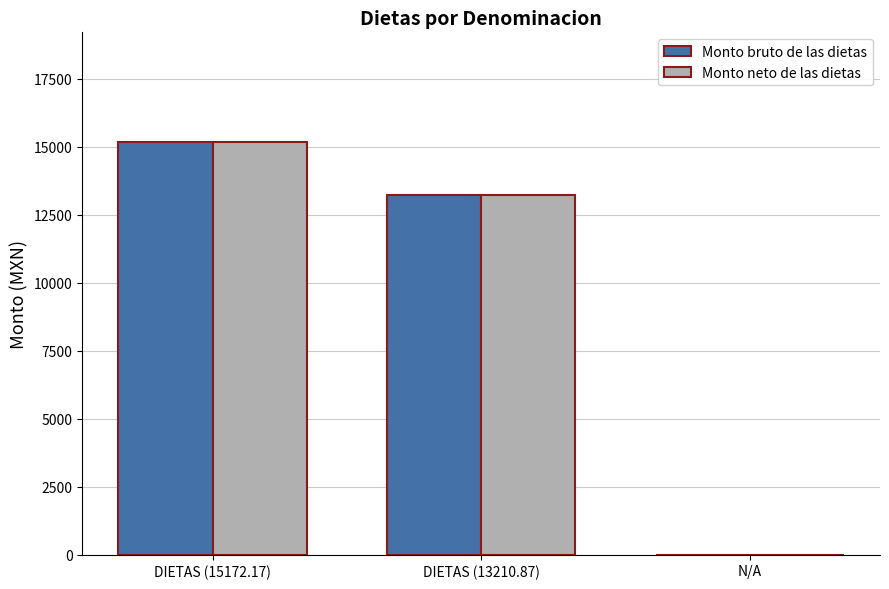

The Monto bruto de las dietas series shows 0.0 at N/A. True or false?

True